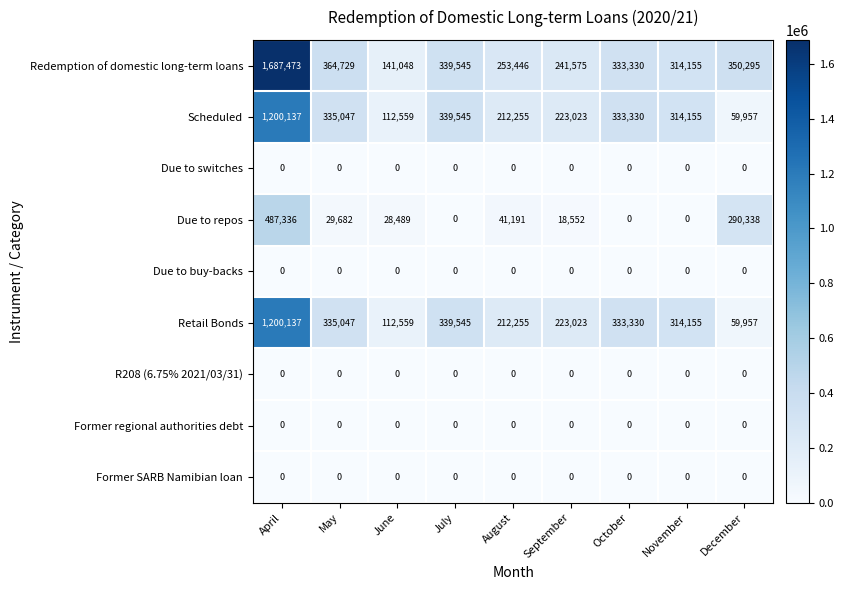

What is the maximum value shown in the chart?

1687473